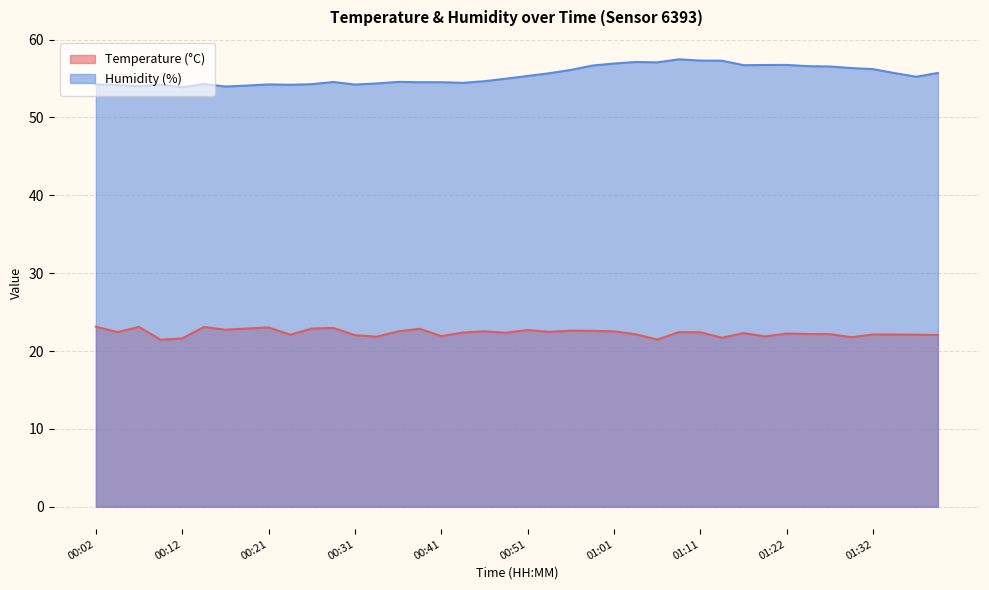

What is the total value across all series at 00:34?

76.2